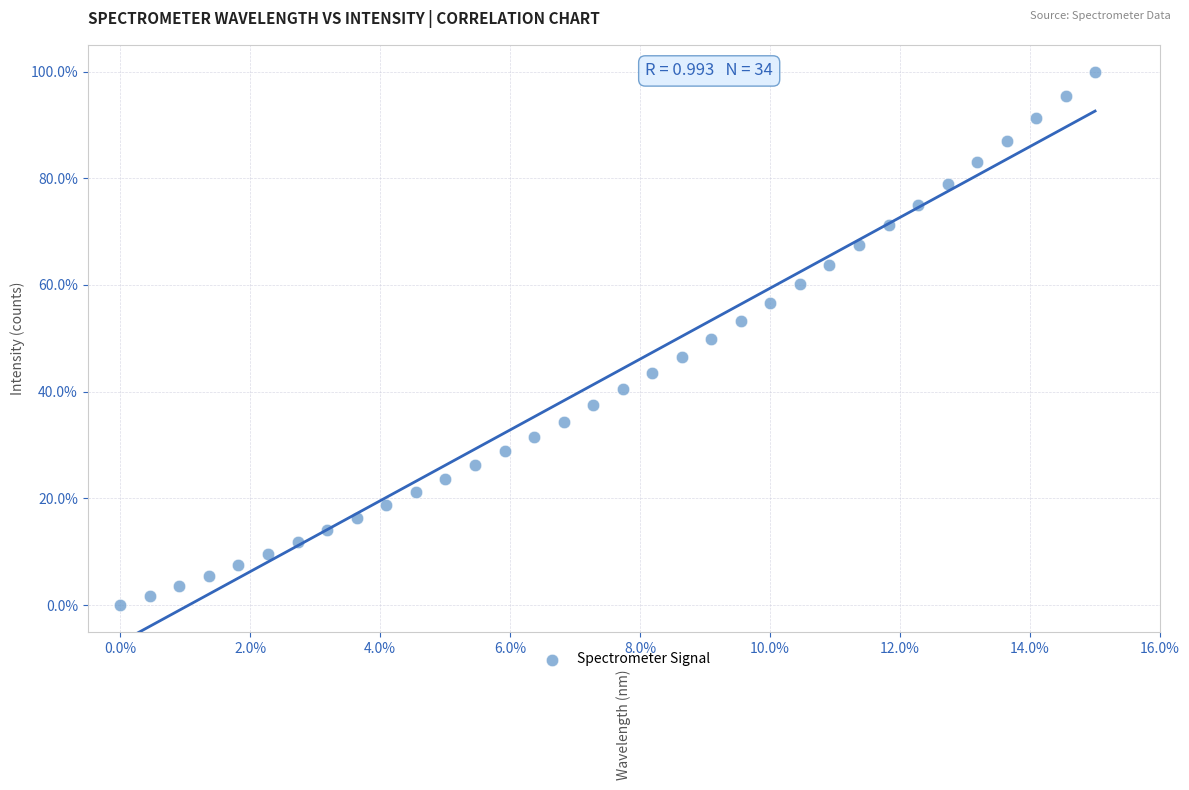

What is the range of Y values (max minus min)?

100.0